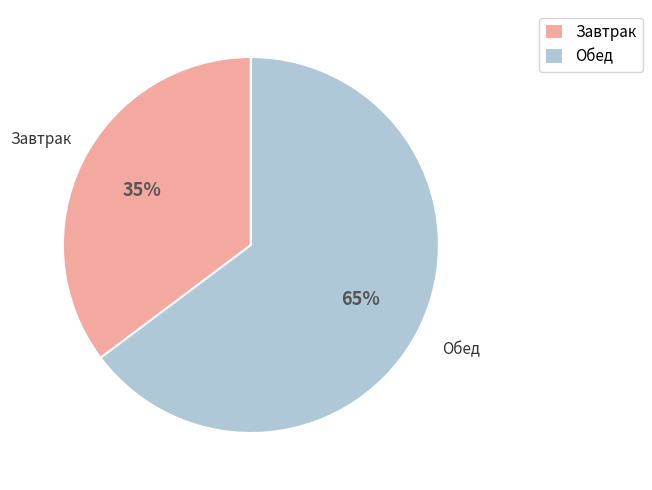

How many slices are in this pie chart?

2